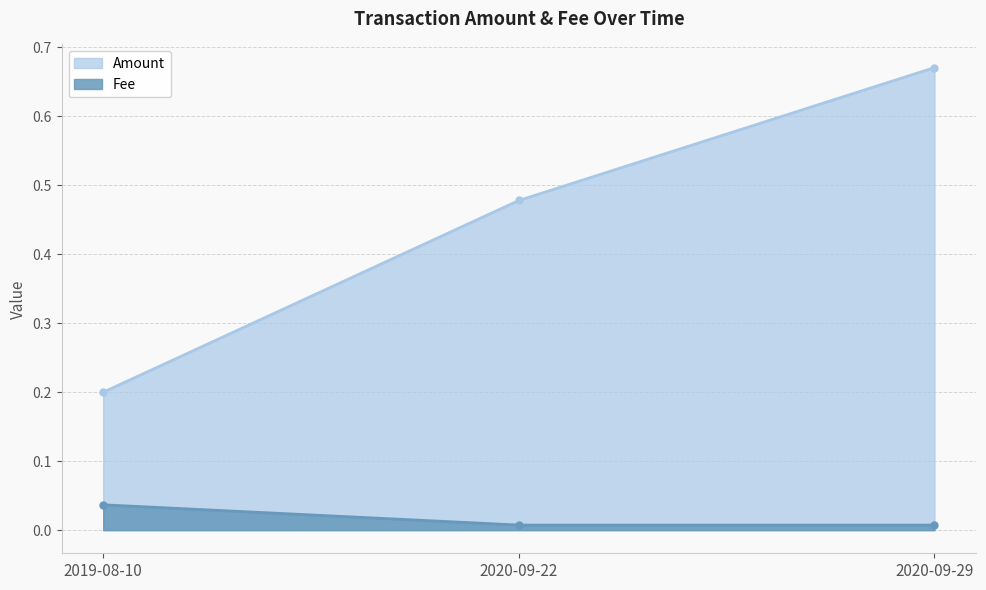

What is the value of the Amount point at the 3rd from the left?

0.7